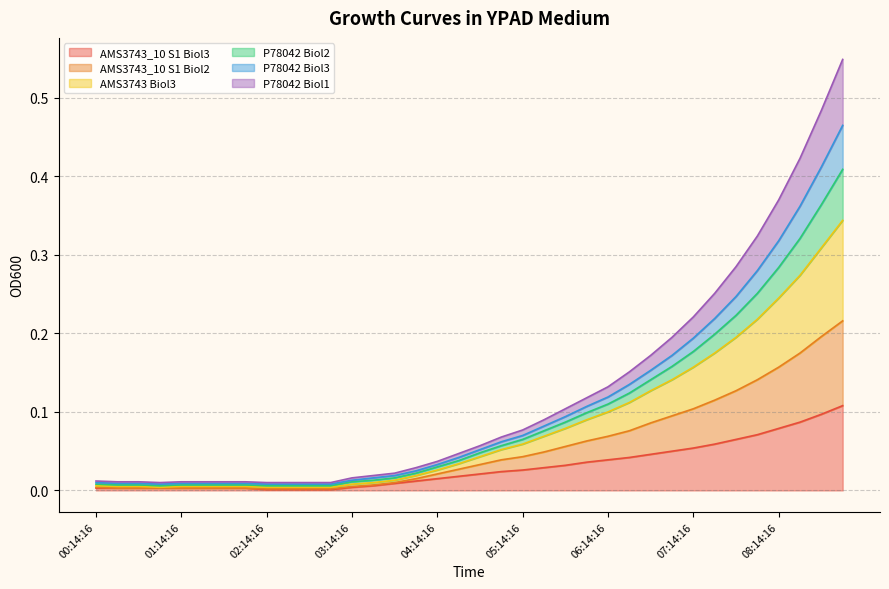

What is the difference between the maximum and minimum values in the AMS3743_10 S1 Biol3 series?

0.1